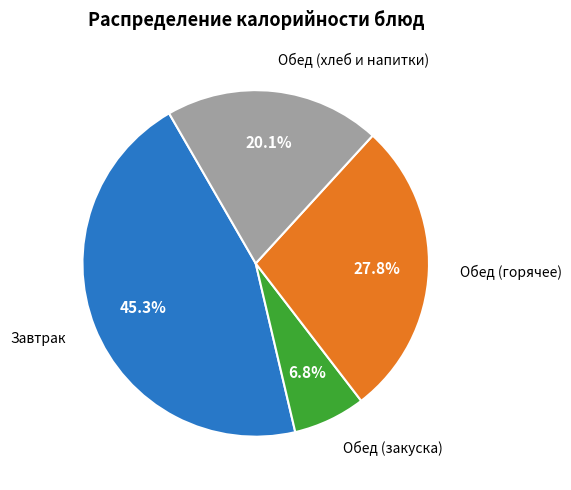

Is there a majority slice in this chart?

No